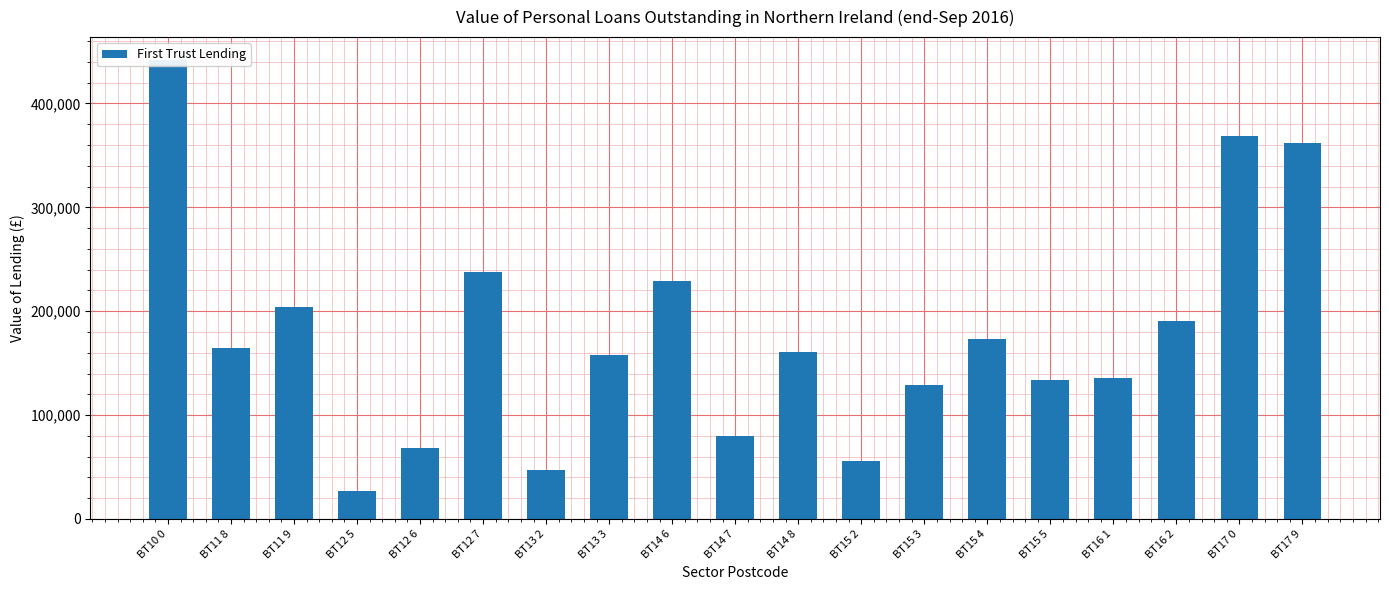

List the labels in order of value, largest first.

BT10 0, BT17 0, BT17 9, BT12 7, BT14 6, BT11 9, BT16 2, BT15 4, BT11 8, BT14 8, BT13 3, BT16 1, BT15 5, BT15 3, BT14 7, BT12 6, BT15 2, BT13 2, BT12 5